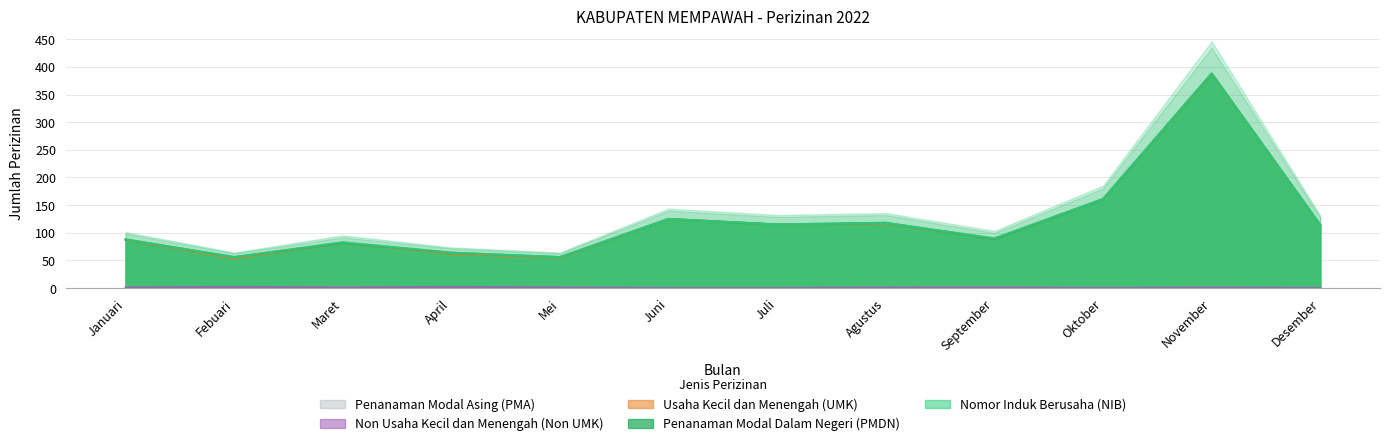

How many lines are shown in the chart?

5